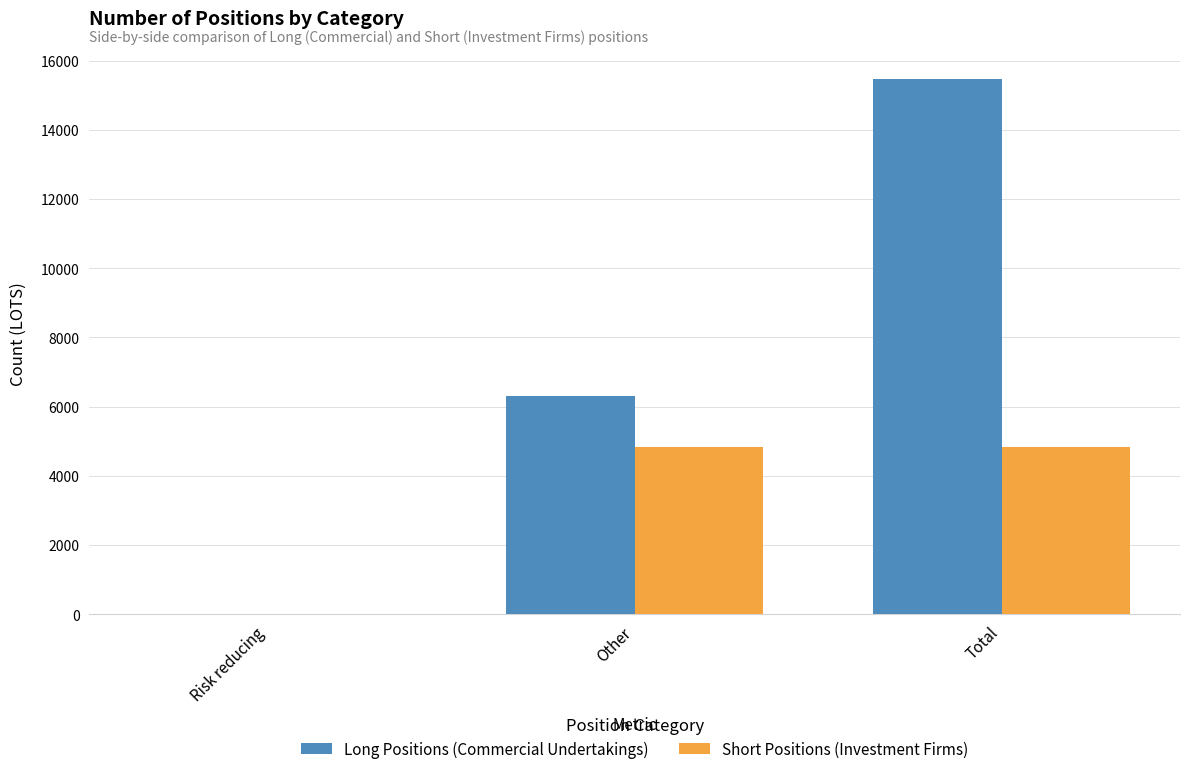

Does the chart contain stacked bars?

No